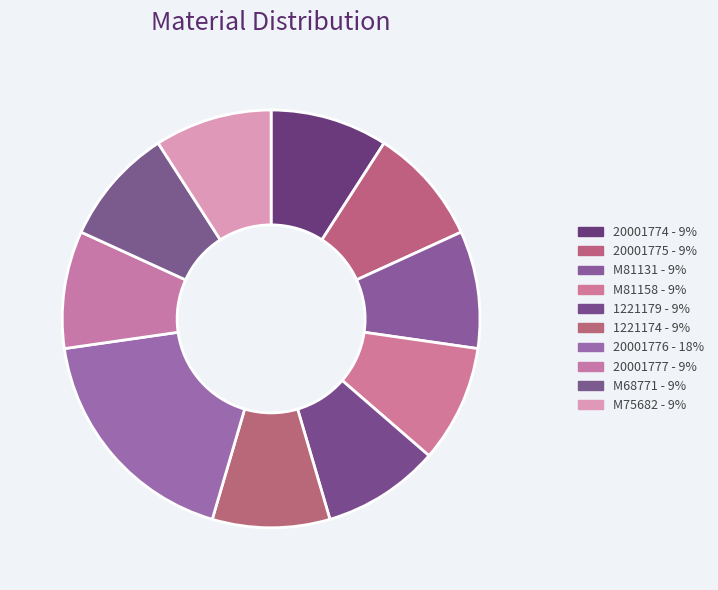

Count the number of slices in the pie.

10